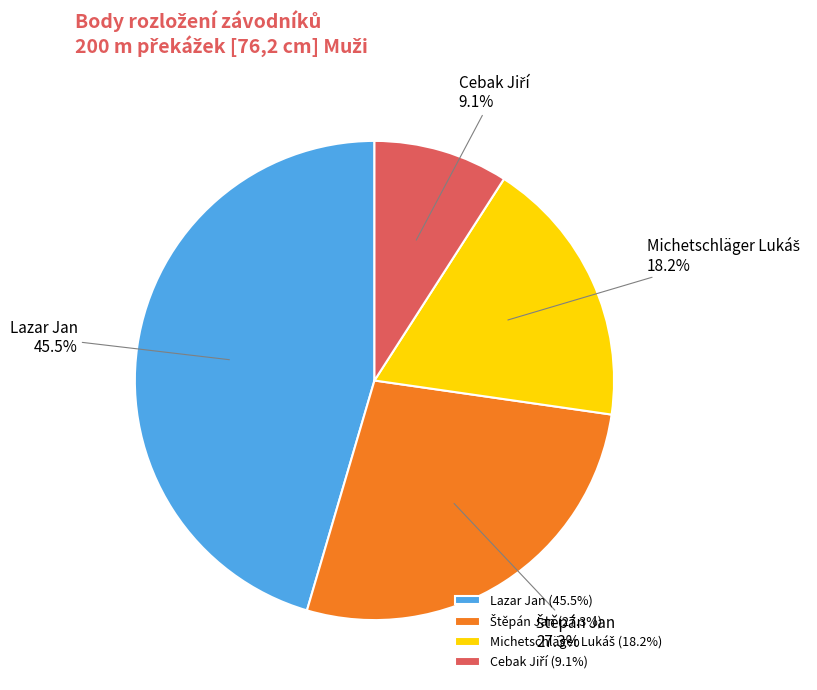

Is there any slice that represents more than half of the pie?

No